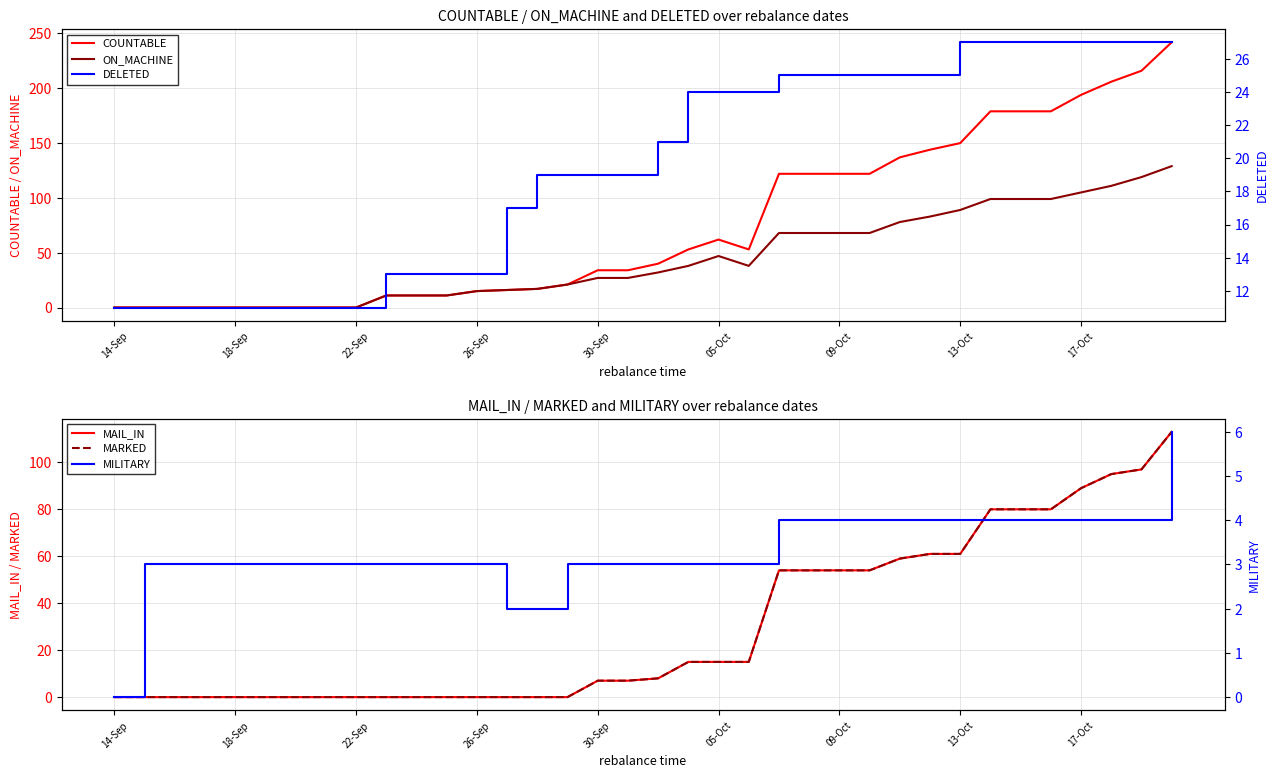

The value of DELETED at 11 is 13. True or false?

True